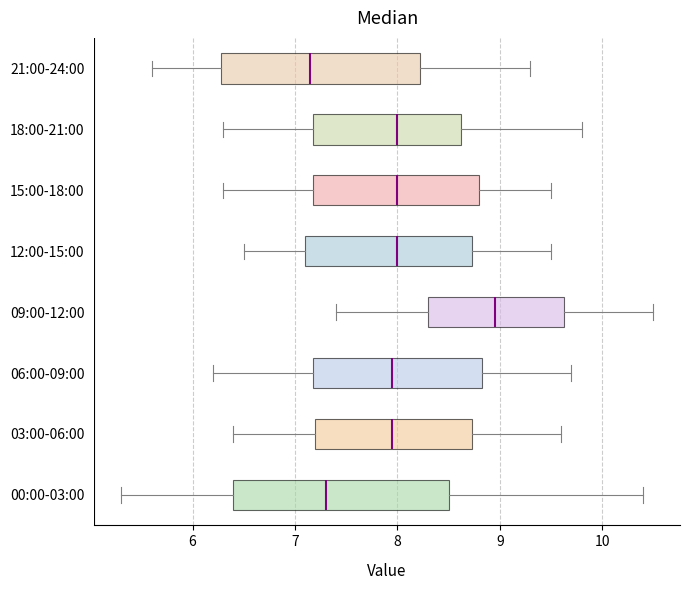

Which box is the widest, from its left edge to its right edge?

00:00-03:00